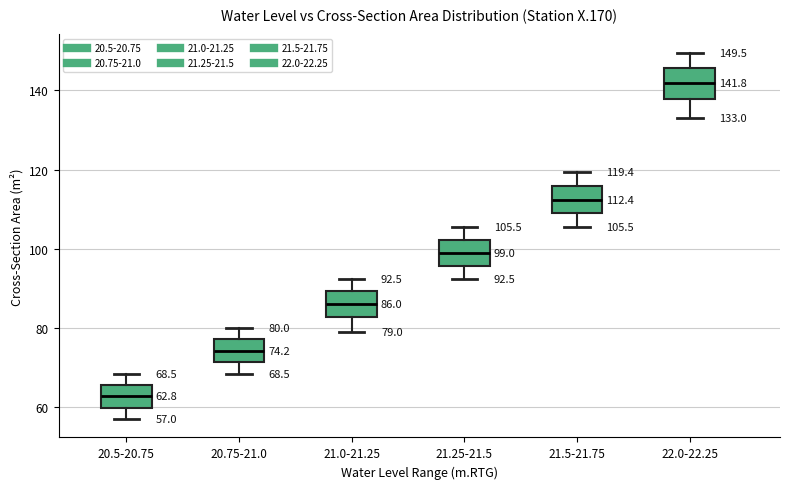

Which box's median line is the lowest?

20.5-20.75